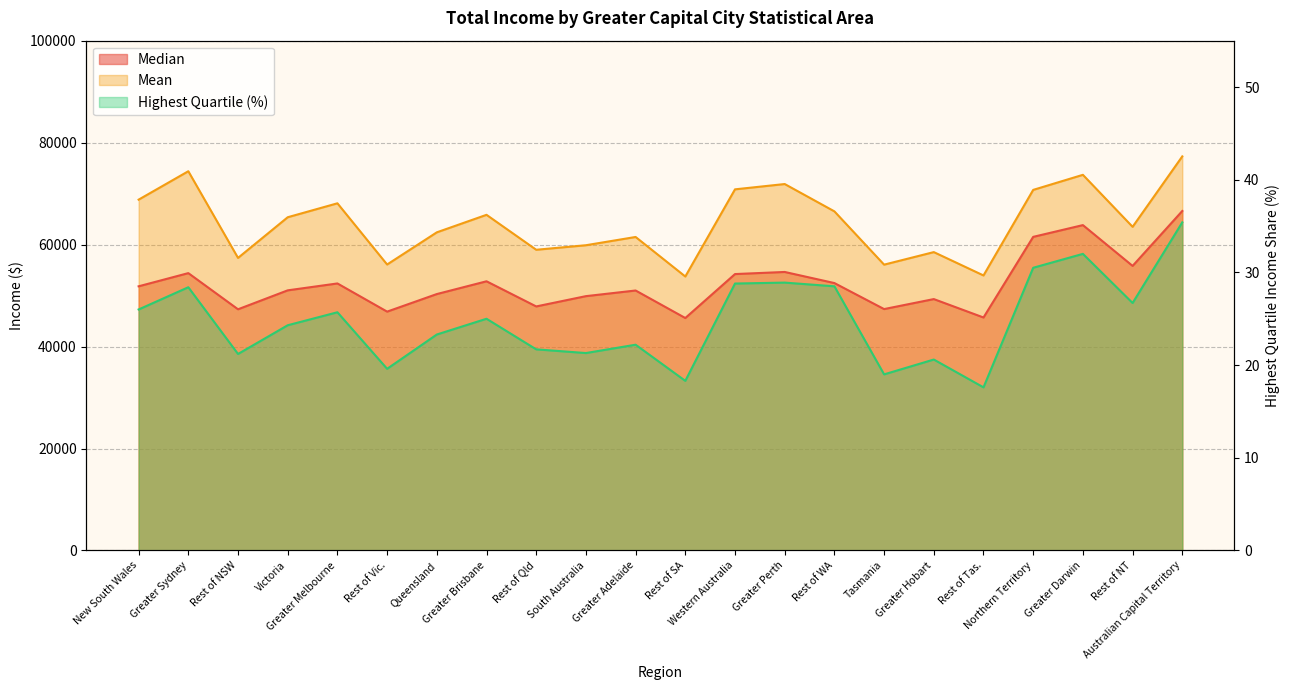

What is the label of the 5th point from the left?

Greater Melbourne